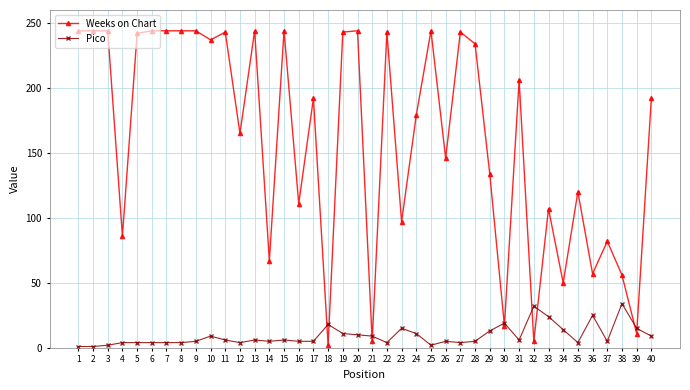

The value of Weeks on Chart at 19 is 400. True or false?

False